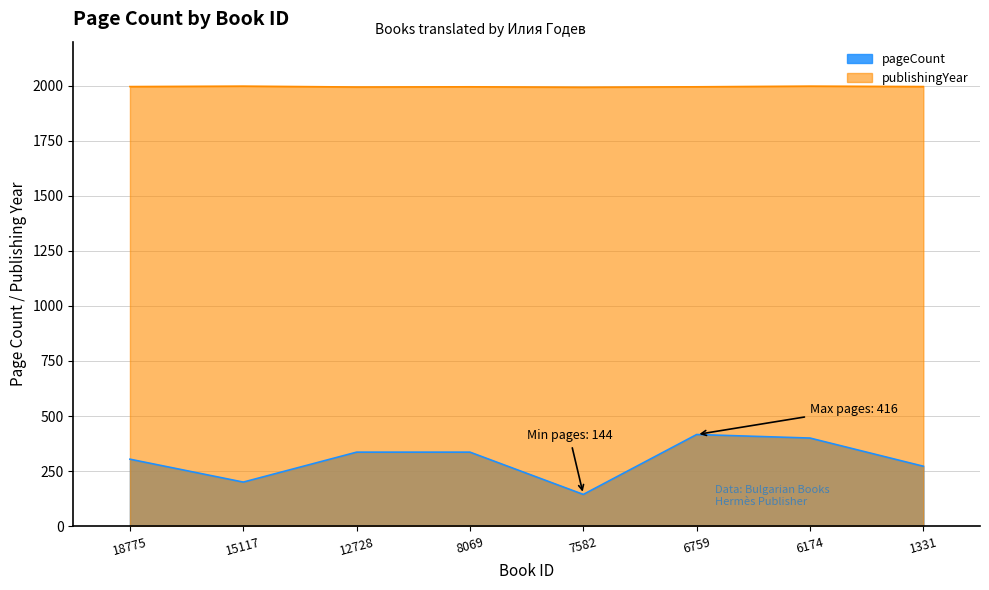

Reading right to left, list all the values displayed in this chart.

pageCount: 1331=272	6174=400	6759=416	7582=144	8069=336	12728=336	15117=200	18775=304
publishingYear: 1331=1996	6174=1998	6759=1995	7582=1993	8069=1995	12728=1994	15117=1998	18775=1996